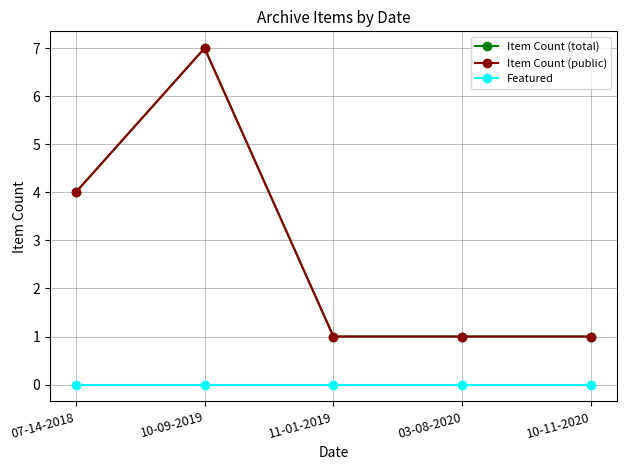

Does the chart have visible grid lines?

Yes